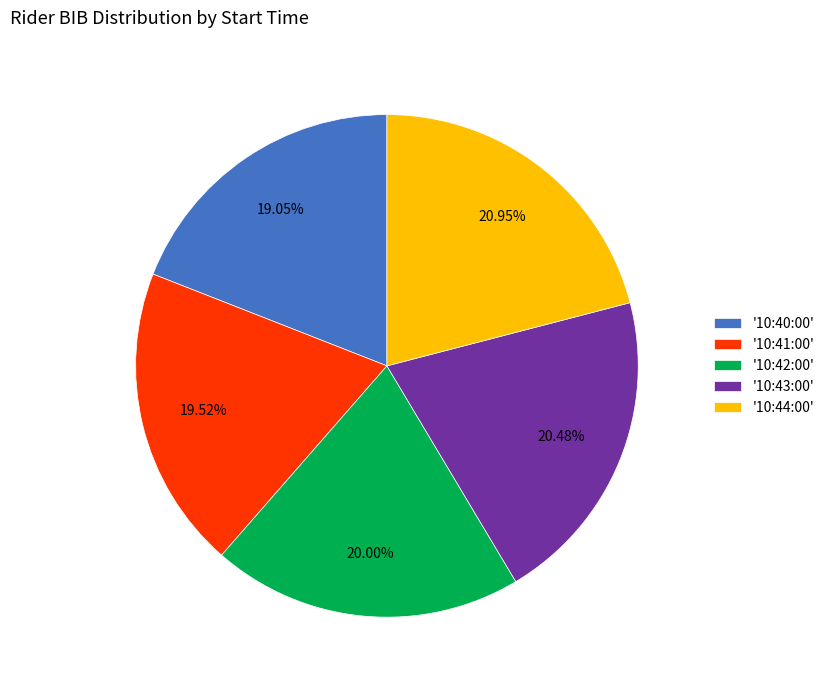

Does '10:43:00' represent more than half of the total?

No